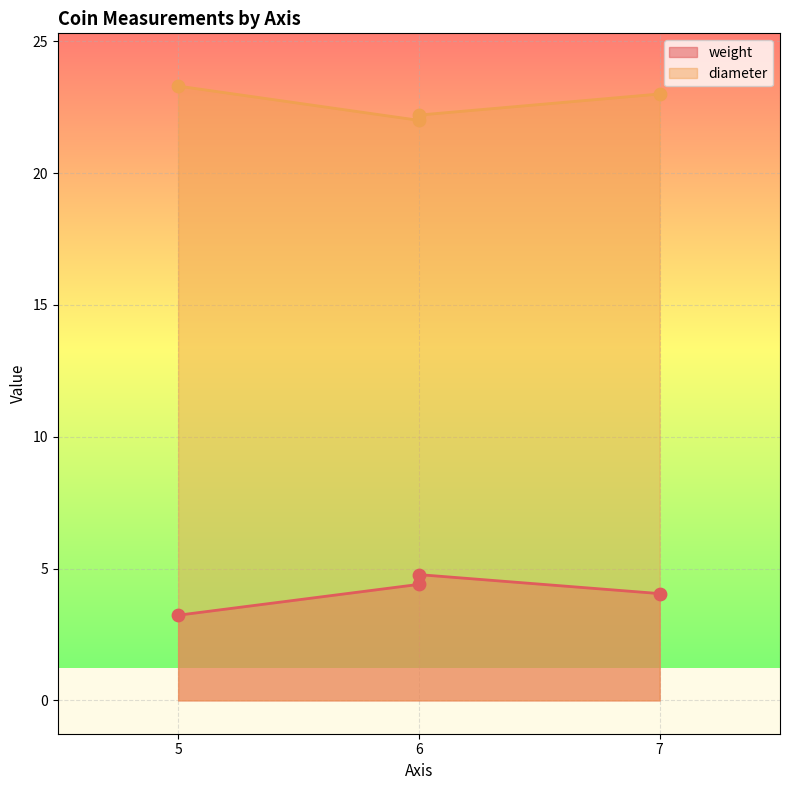

Is the value of weight at 6 greater than the value of diameter at 6?

No